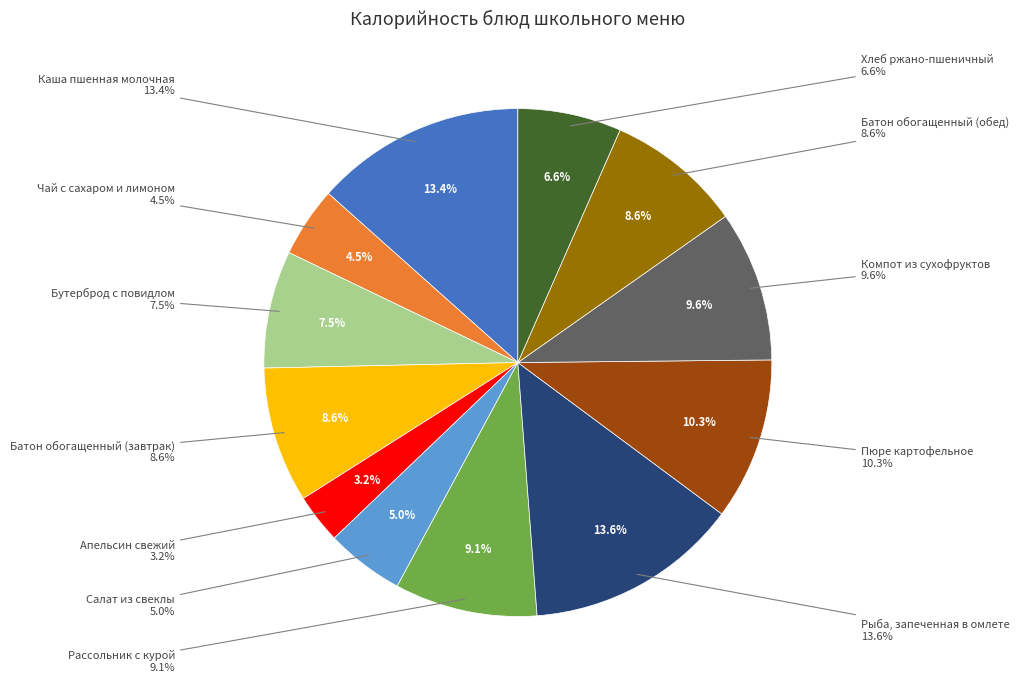

Between Батон обогащенный (завтрак) and Рыба, запеченная в омлете, which is larger?

Рыба, запеченная в омлете